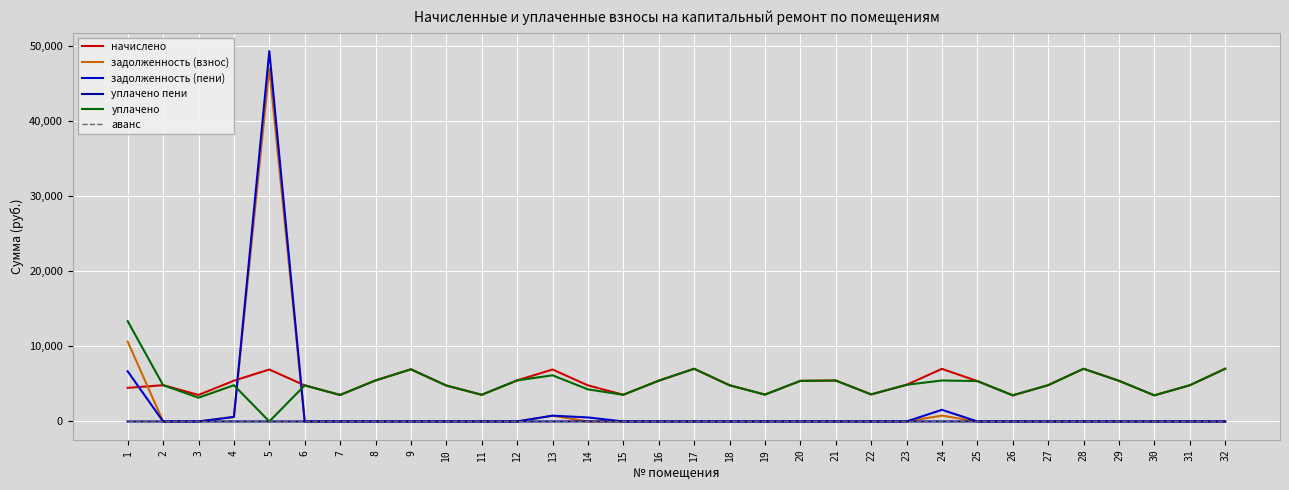

What is the maximum value for задолженность (пени)?

49320.1